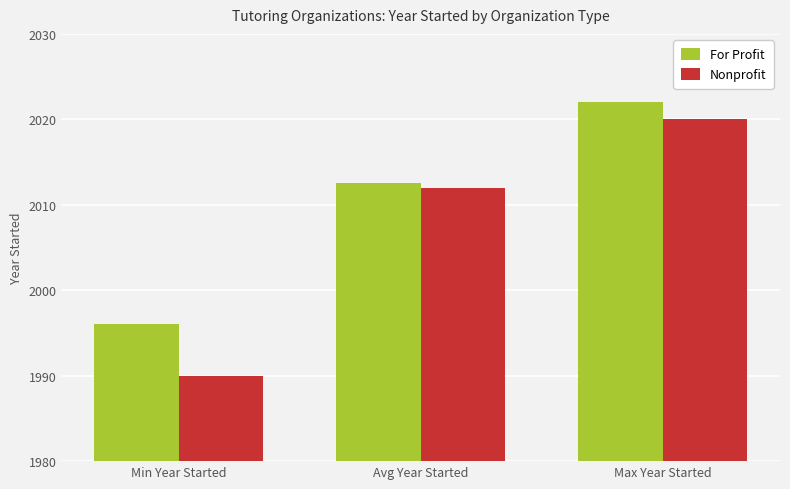

What is the label of the 3rd bar from the right?

Min Year Started